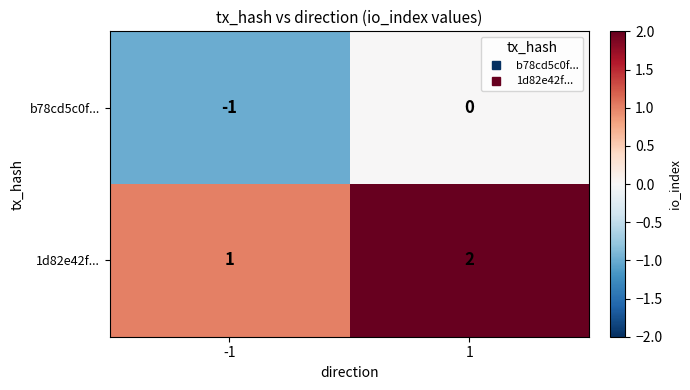

Reading left to right, what are all the values shown in this chart?

b78cd5c0f...: -1=-1	1=0
1d82e42f...: -1=1	1=2